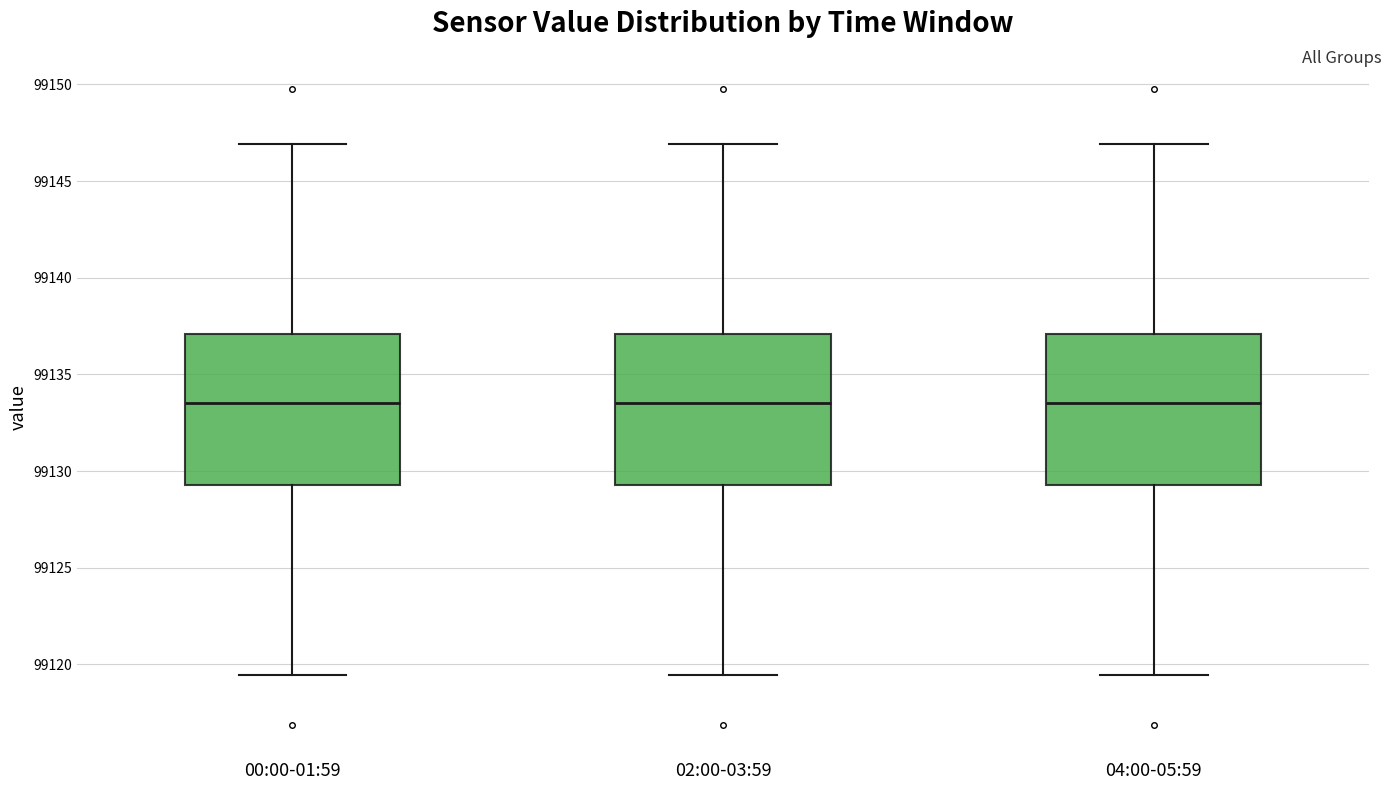

Reading left to right, transcribe this box plot: for each box, give where its median line is, the range the box spans, and where its two whiskers end, as read against the y-axis. The values are not printed on the chart, so give them approximately, as read against the axis.

00:00-01:59: median 99133.5, box 99129.5 to 99137.0, whiskers 99119.5 to 99147.0
02:00-03:59: median 99133.5, box 99129.5 to 99137.0, whiskers 99119.5 to 99147.0
04:00-05:59: median 99133.5, box 99129.5 to 99137.0, whiskers 99119.5 to 99147.0